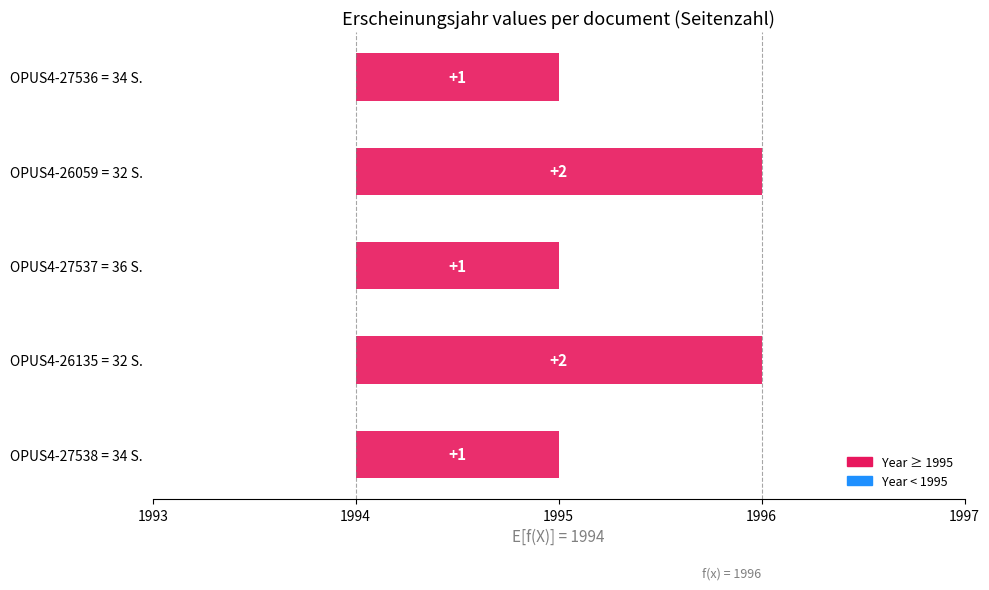

Reading right to left, list all the values displayed in this chart.

34 S.=1995	32 S.=1996	36 S.=1995	32 S.=1996	34 S.=1995